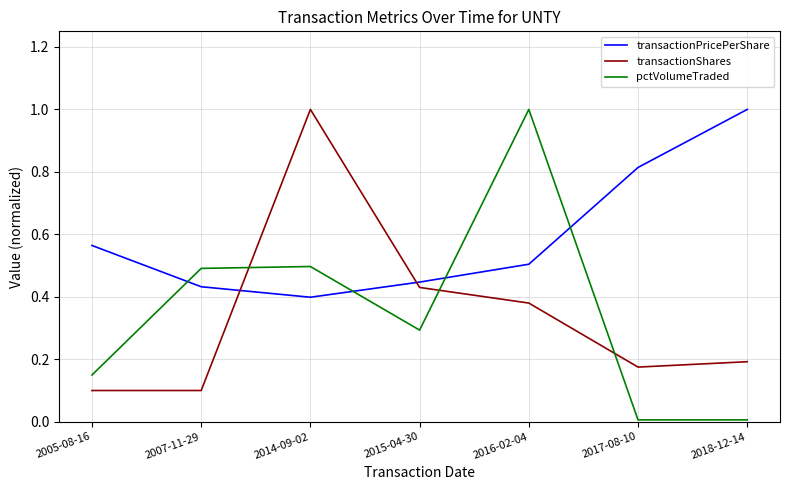

What is the difference between the maximum and second lowest values in the pctVolumeTraded series?

1.0